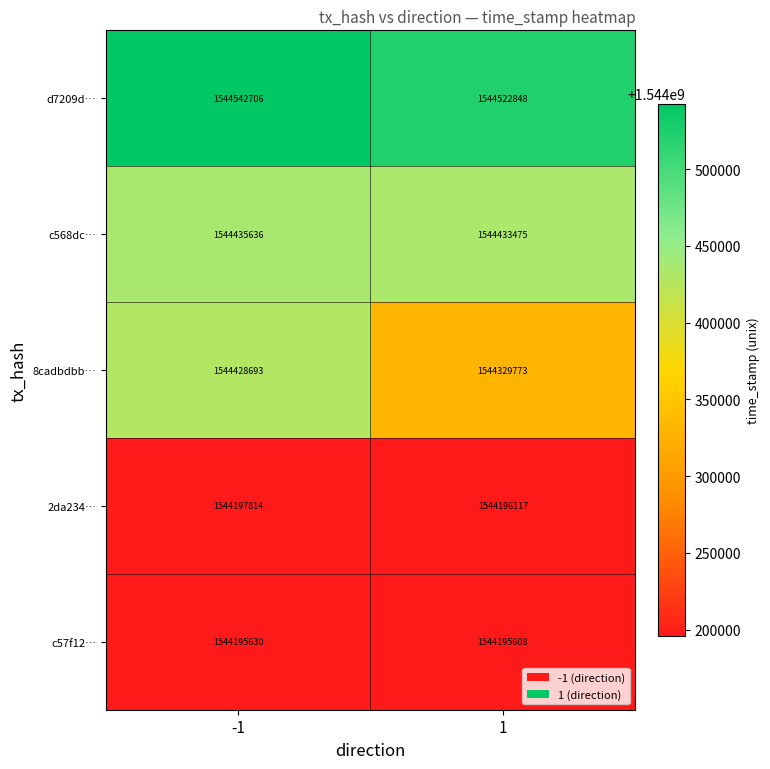

What is the greatest value displayed?

1544542706